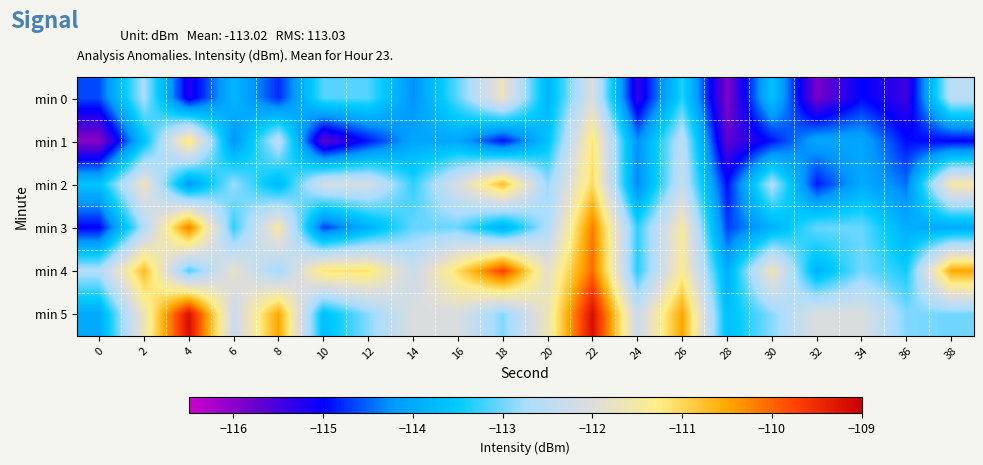

At how many categories does at least one series exceed -111?

7